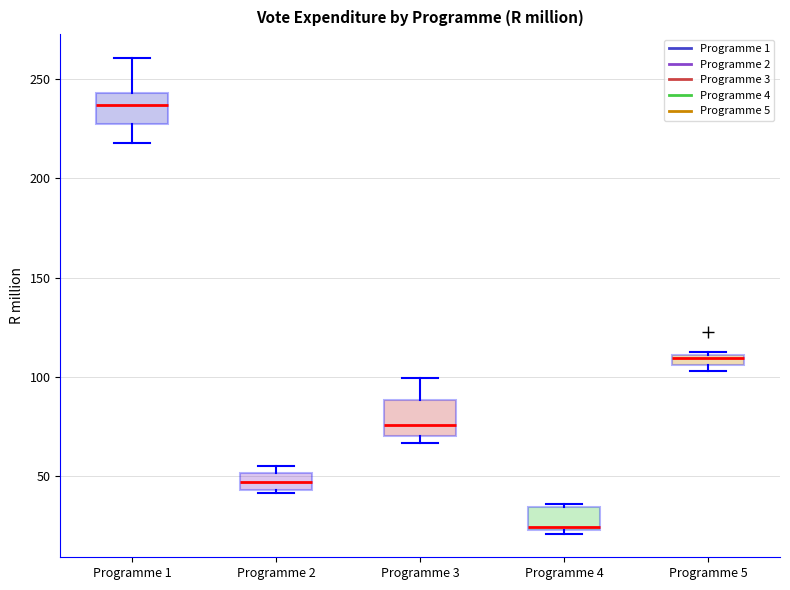

Where is the lower edge of the box for Programme 1 on the y-axis? The values are not printed on the chart, so give them approximately, as read against the axis.

225